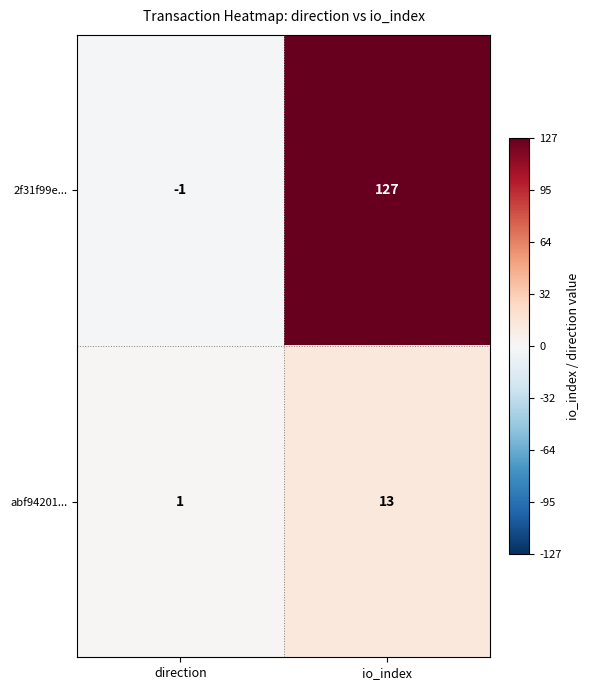

Reading left to right, list all the values displayed in this chart.

2f31f99e...: direction=-1	io_index=127
abf94201...: direction=1	io_index=13